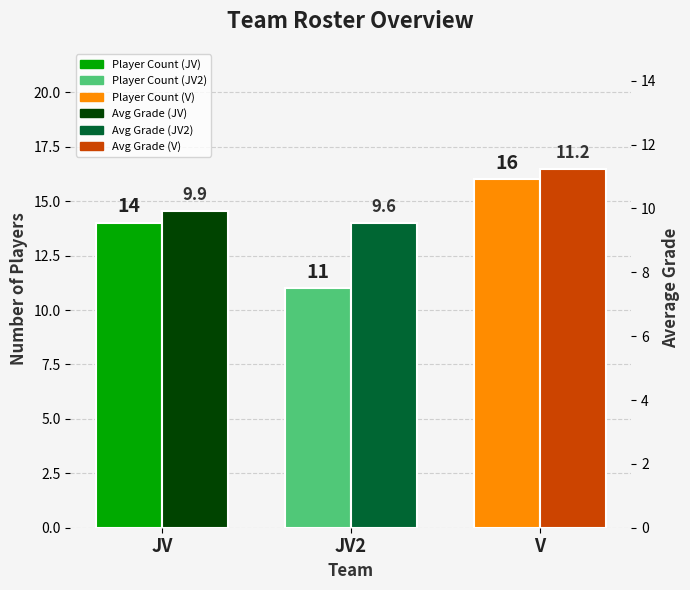

Rank the categories by Avg Grade value from lowest to highest.

JV2, JV, V